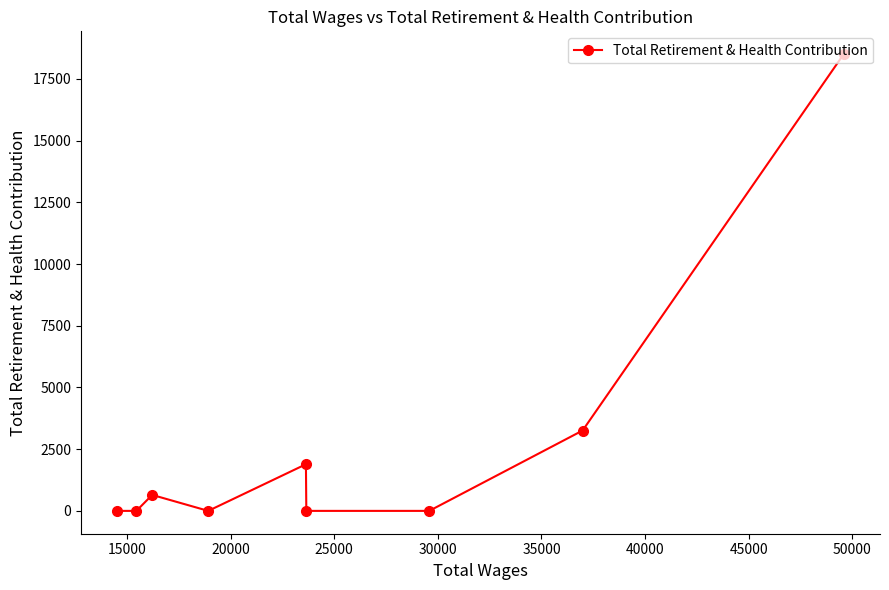

What is the sum of all values?

24300